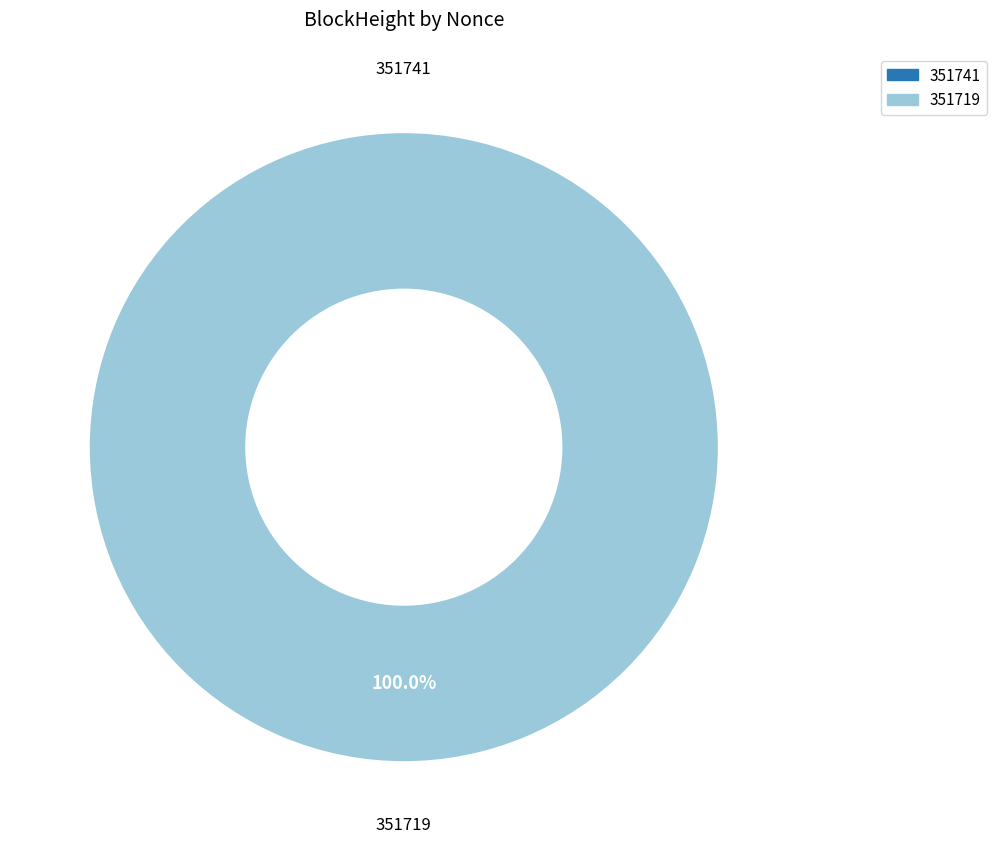

Combined, do 351719 and 351741 account for over 50%?

Yes